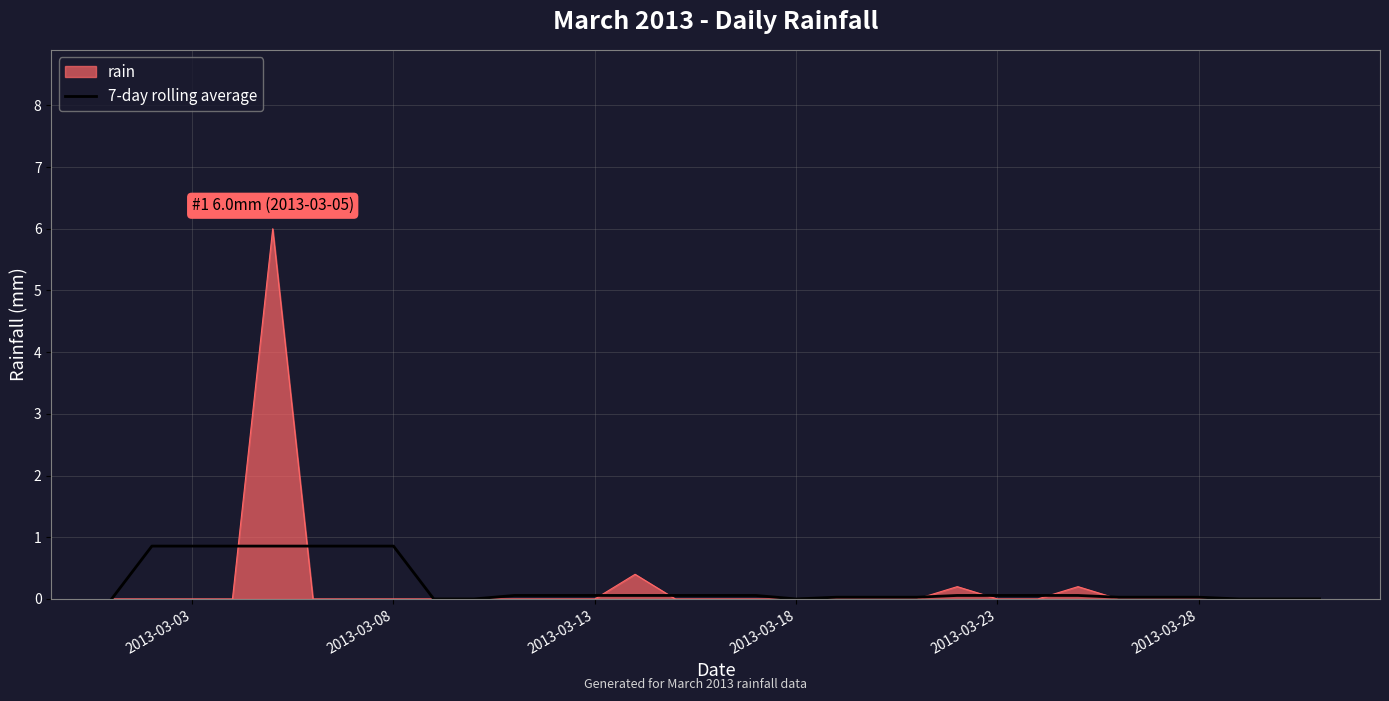

Which series has the largest range (max minus min)?

rain